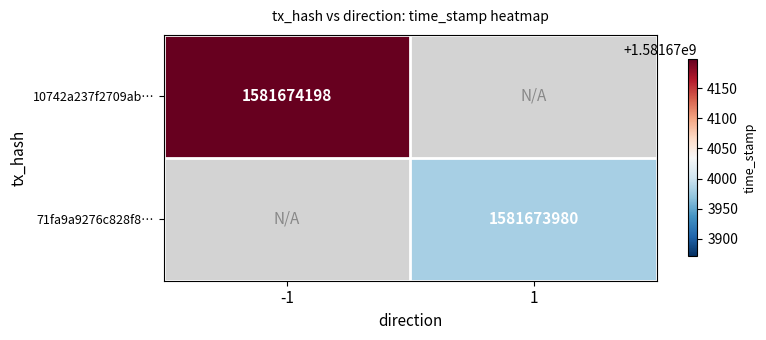

Reading right to left, transcribe all the data shown in this chart.

10742a237f2709ab52da2d8484e4a6c4ed57208: 1581674198	-1
71fa9a9276c828f8a92101d82606d0715444af2: 1581673980	1